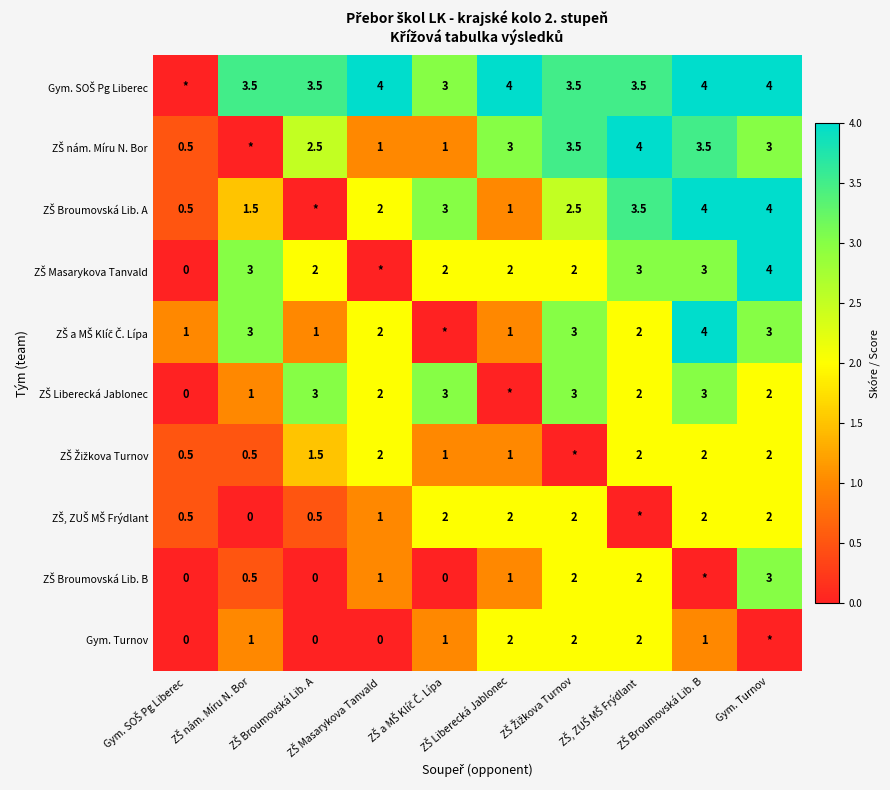

Where is ZŠ Broumovská Lib. A nearest to the value 2?

ZŠ Masarykova Tanvald